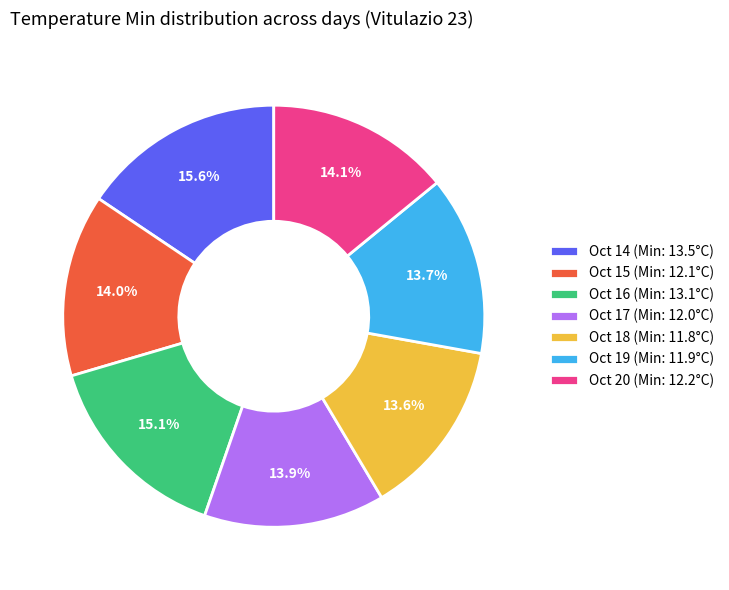

What percentage is NOT represented by Oct 14 (Min: 13.5°C)?

84.4%